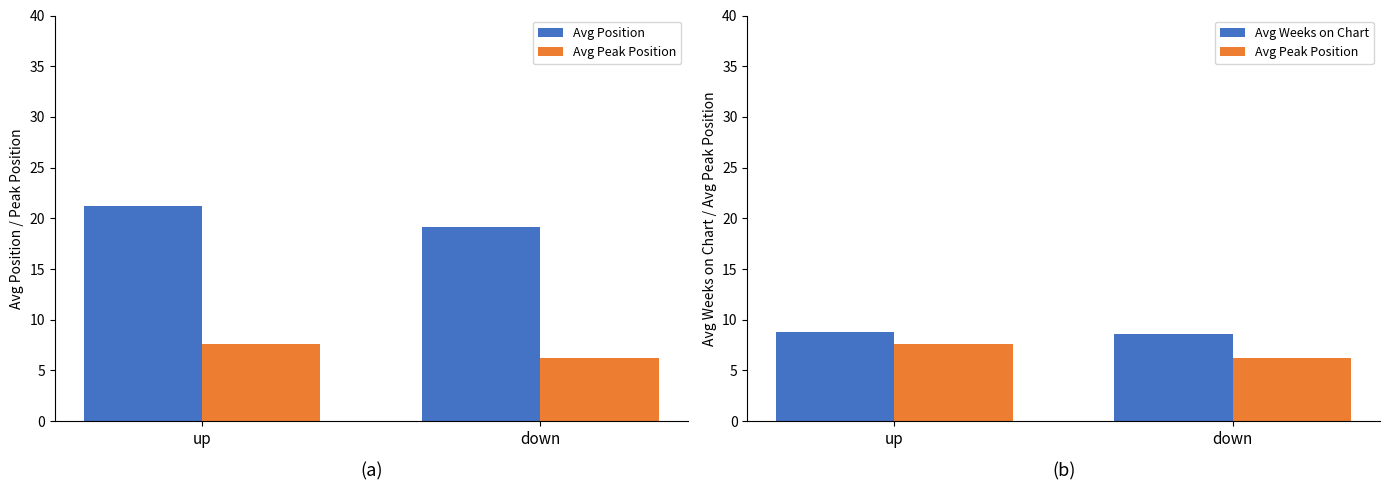

Does the chart contain stacked bars?

No